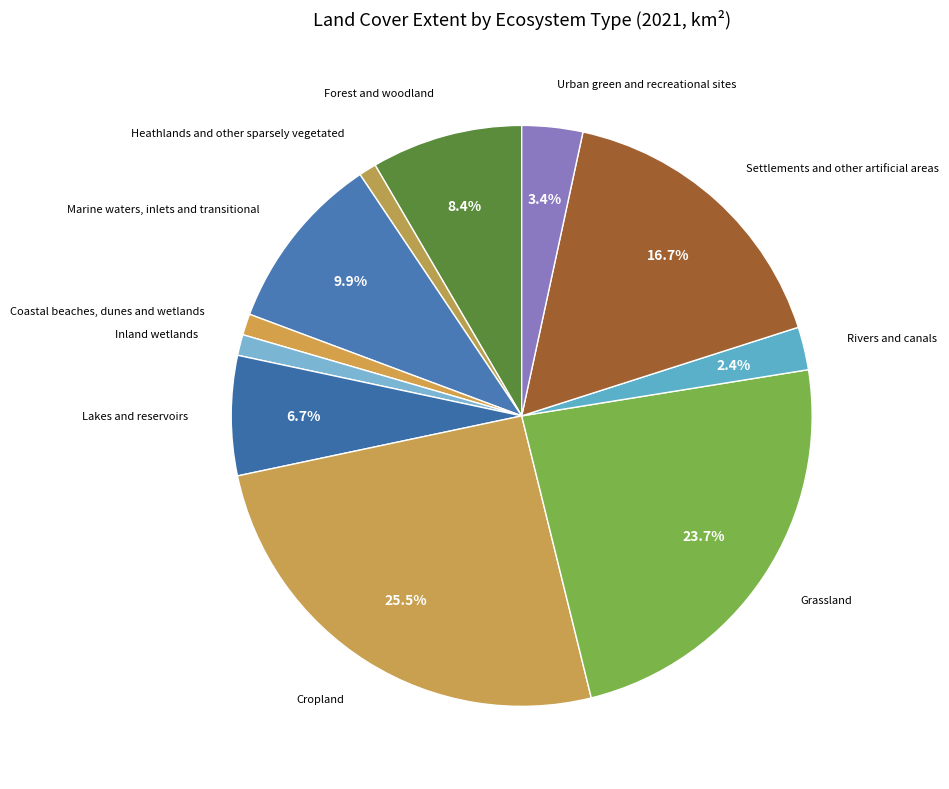

Which category has the biggest portion of the pie?

Cropland